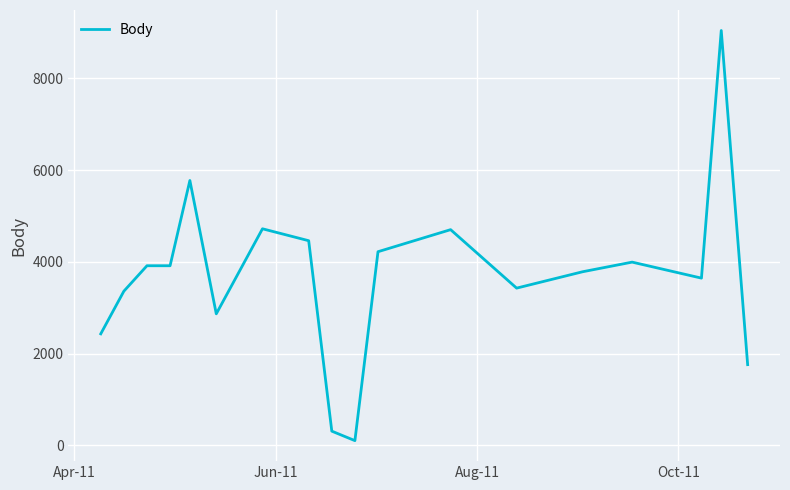

What is the difference between the maximum and minimum values?

8944